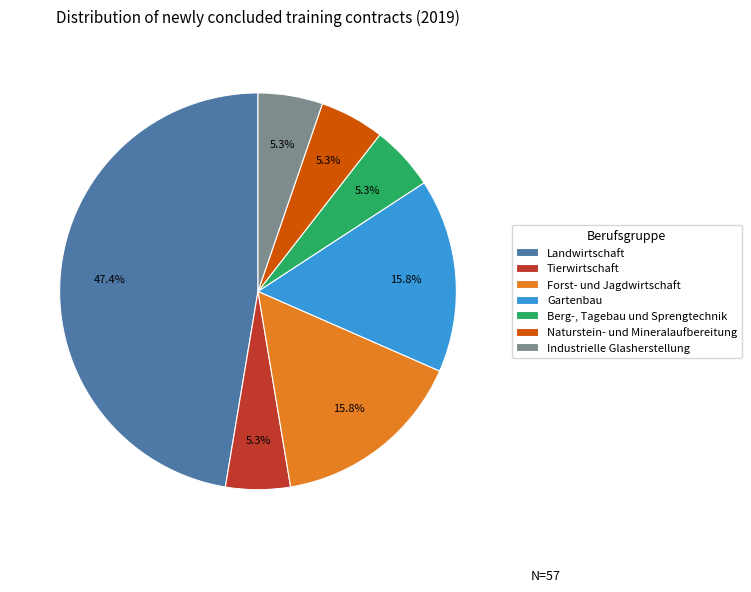

Which slice is the largest?

Landwirtschaft